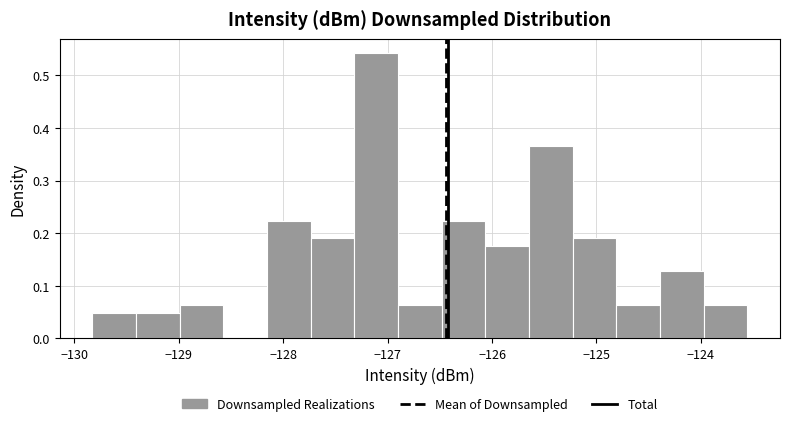

Reading left to right, transcribe this chart: for each bar, give the range it covers on the x-axis and its height. Neither the bar edges nor the heights are printed on the chart, so give them approximately, as read against the axes.

-129.8 to -129.4: 0.05
-129.4 to -129.0: 0.05
-129.0 to -128.6: 0.06
-128.6 to -128.2: 0
-128.2 to -127.7: 0.22
-127.7 to -127.3: 0.19
-127.3 to -126.9: 0.54
-126.9 to -126.5: 0.06
-126.5 to -126.1: 0.22
-126.1 to -125.6: 0.18
-125.6 to -125.2: 0.37
-125.2 to -124.8: 0.19
-124.8 to -124.4: 0.06
-124.4 to -124.0: 0.13
-124.0 to -123.6: 0.06